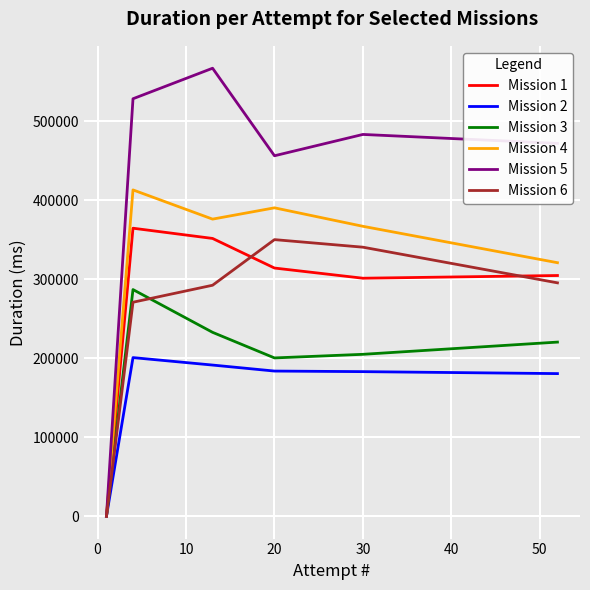

What is the maximum value shown in the chart?

567318